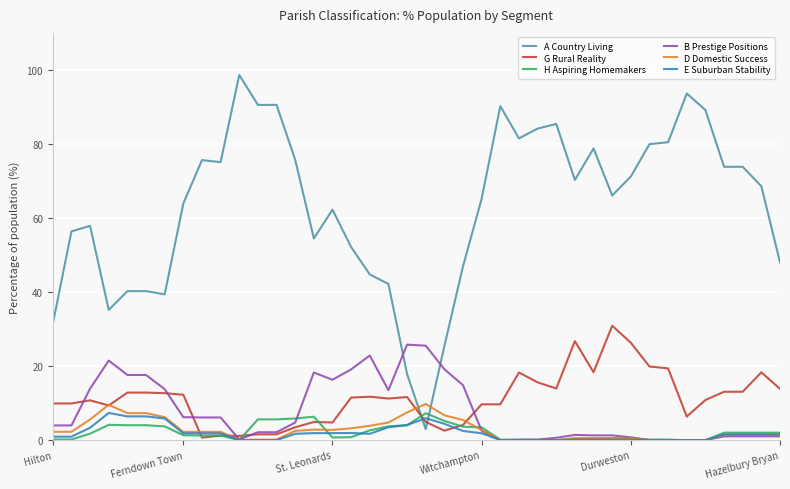

Which series has the widest spread of values?

A Country Living